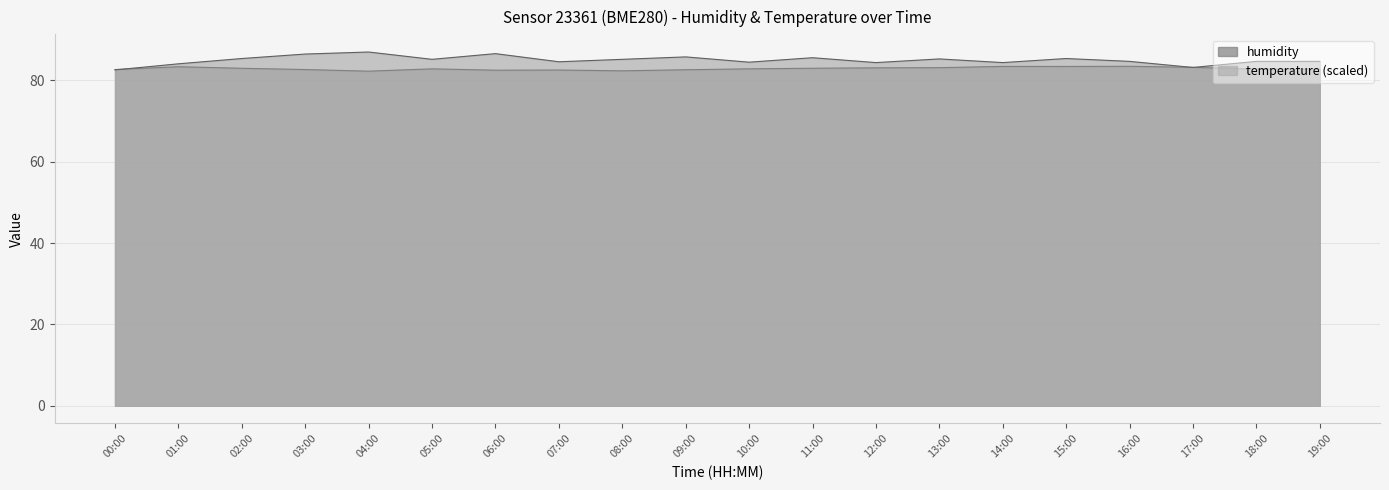

What value does the temperature series have at 19:00?

84.7